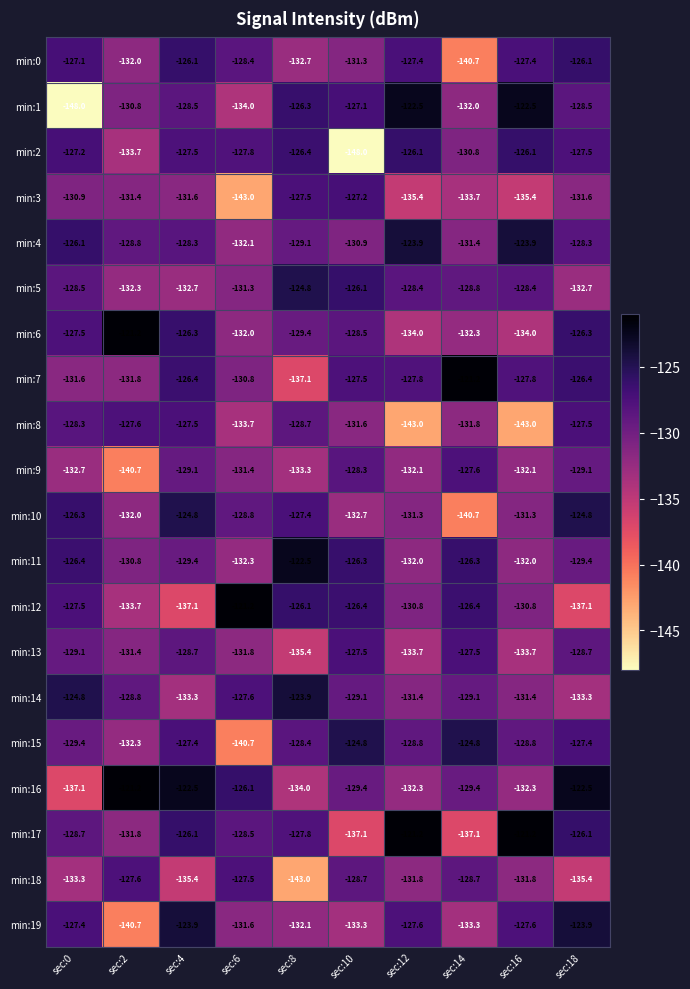

Is it true that min:9 equals -129.1 at sec:18?

True